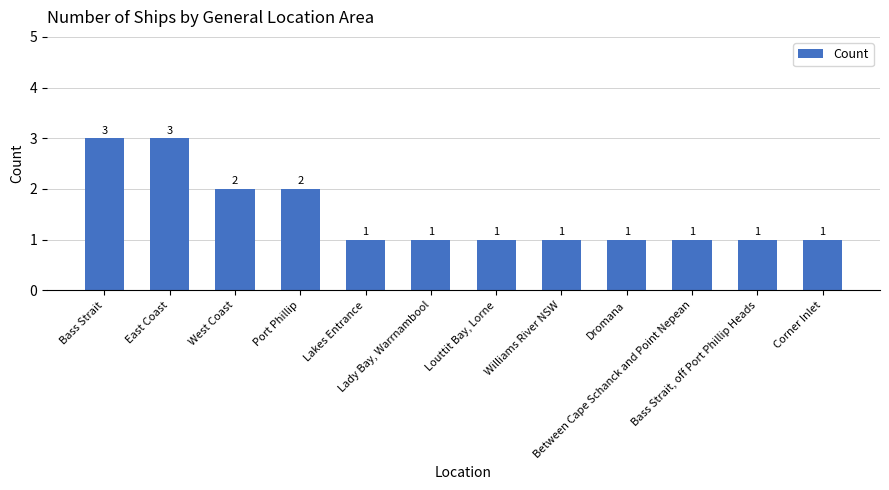

Is it true that the value at Lady Bay, Warrnambool is 1?

True